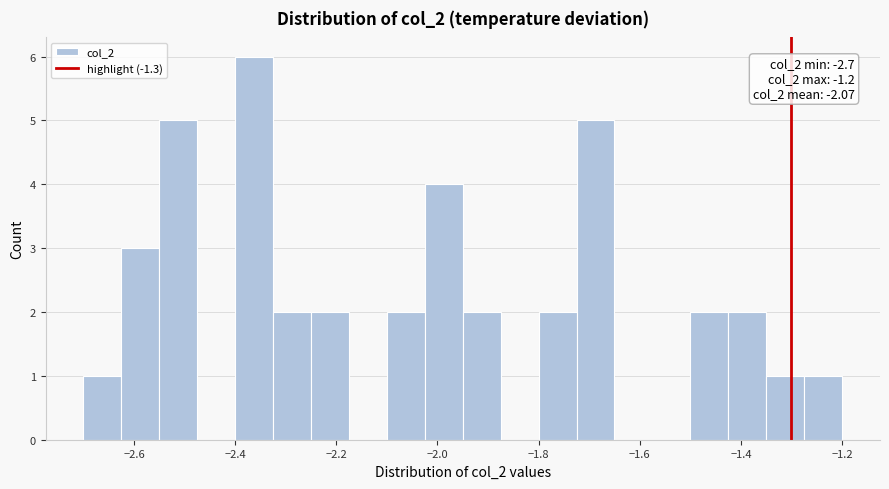

Read against the x-axis, roughly where is the centre of the tallest bar?

-2.36